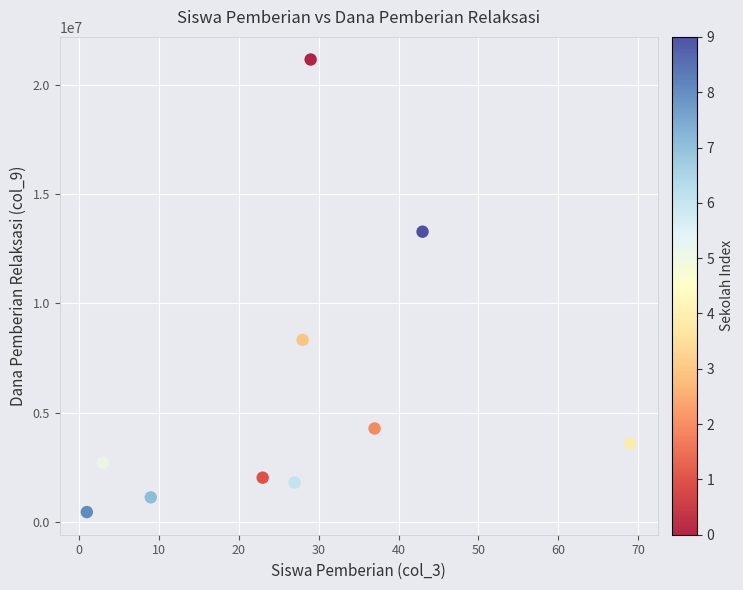

What is the range of X values (max minus min)?

68